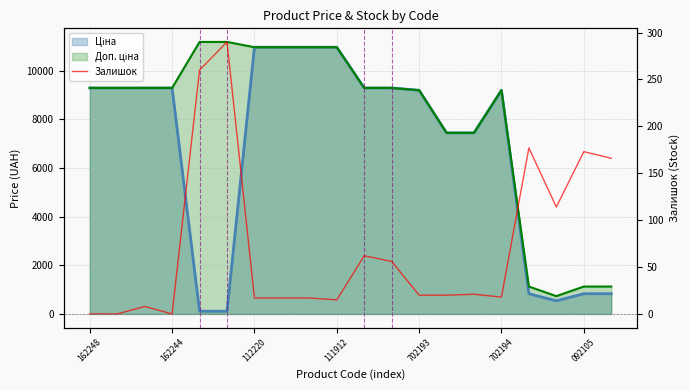

Does the chart have visible grid lines?

Yes